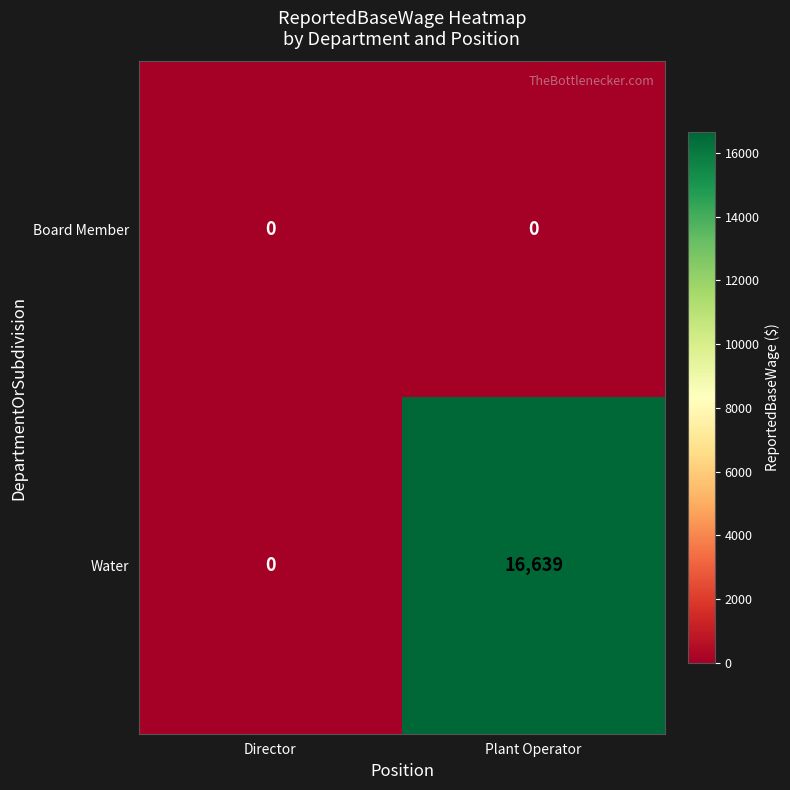

How many data points does each series have?

2